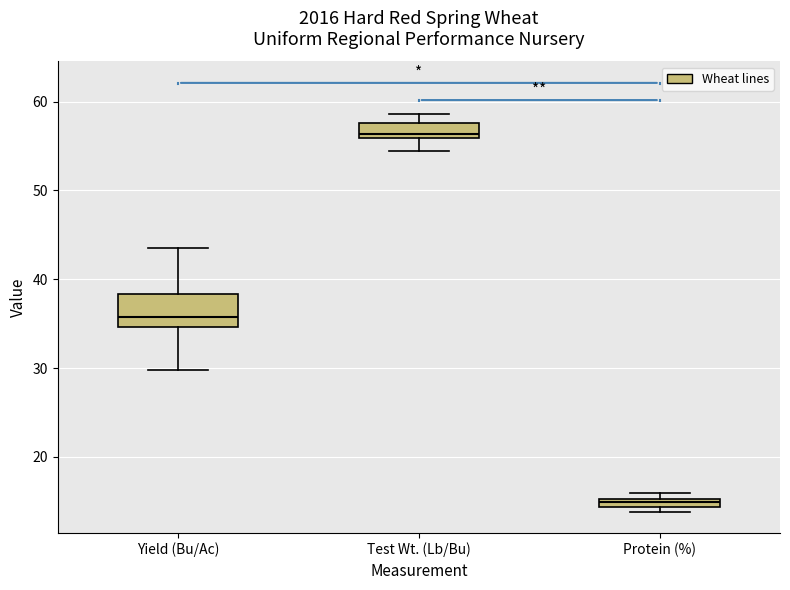

Which box has the lowest median line?

Protein (%)